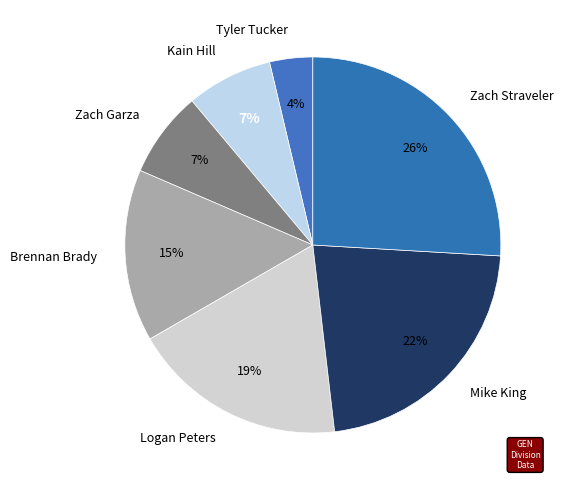

How many slices are in this pie chart?

7